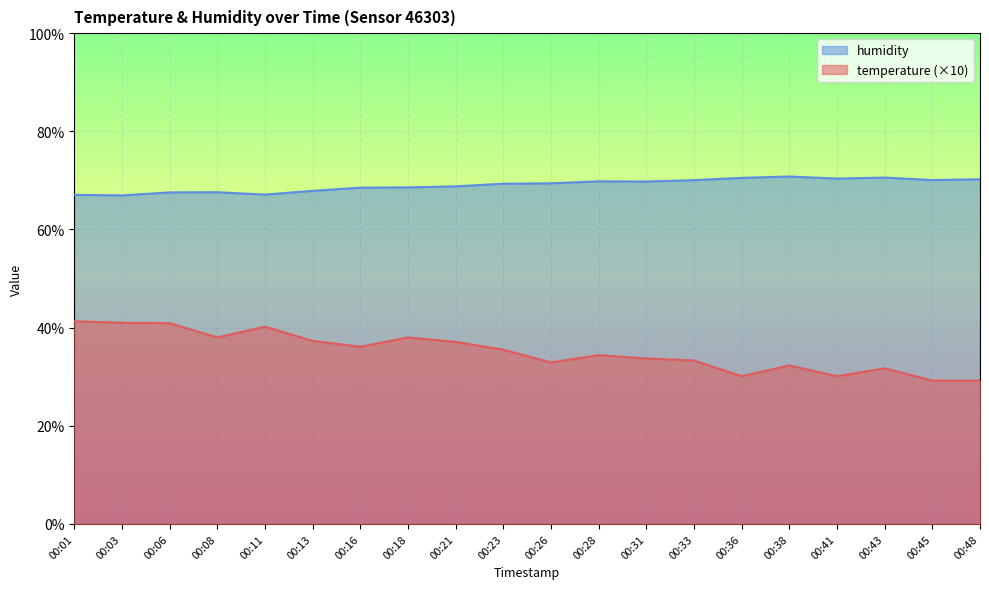

Which category has the highest value in the temperature series?

00:01